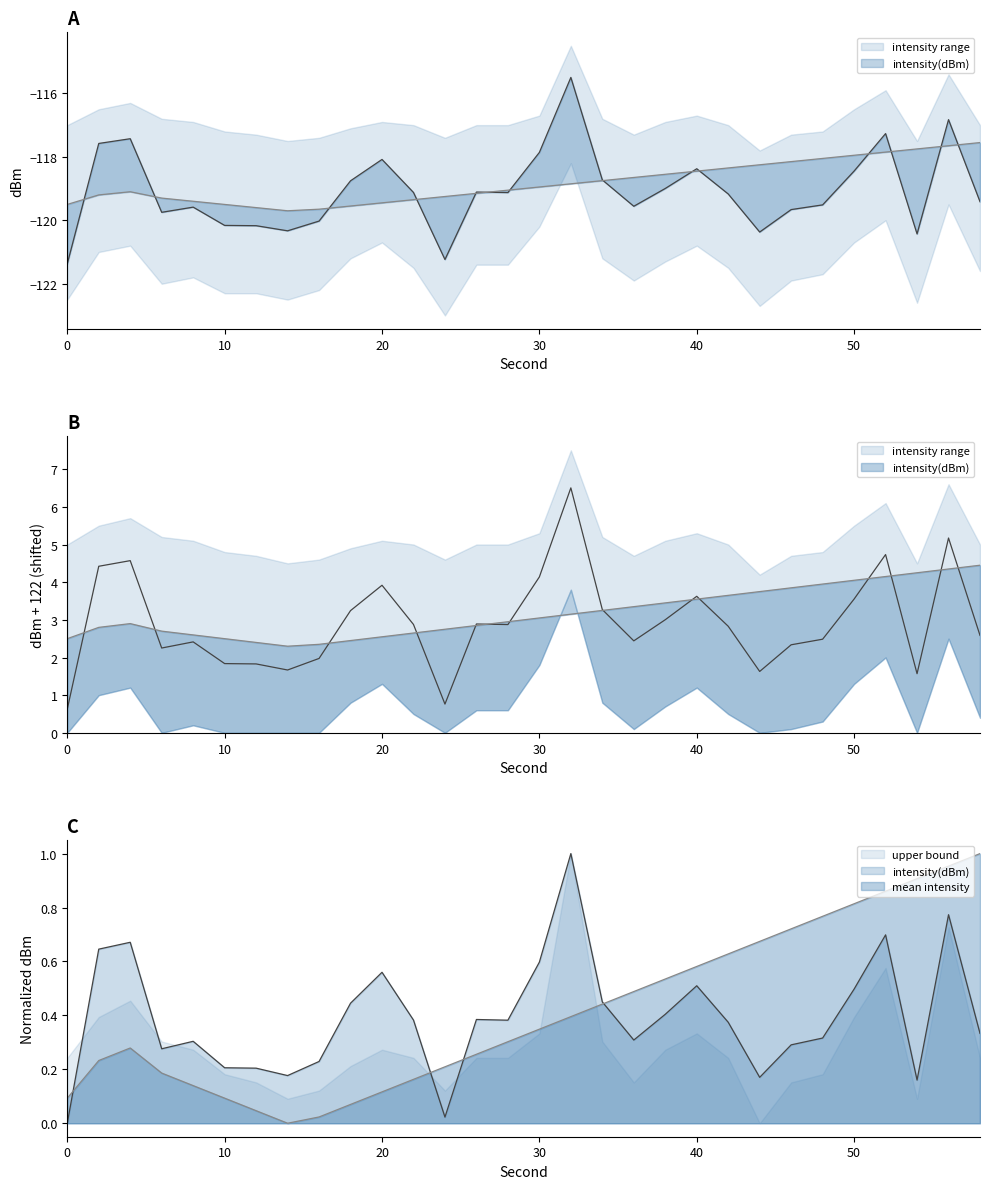

What is the approximate value of intensity(dBm) at 0?

-121.4